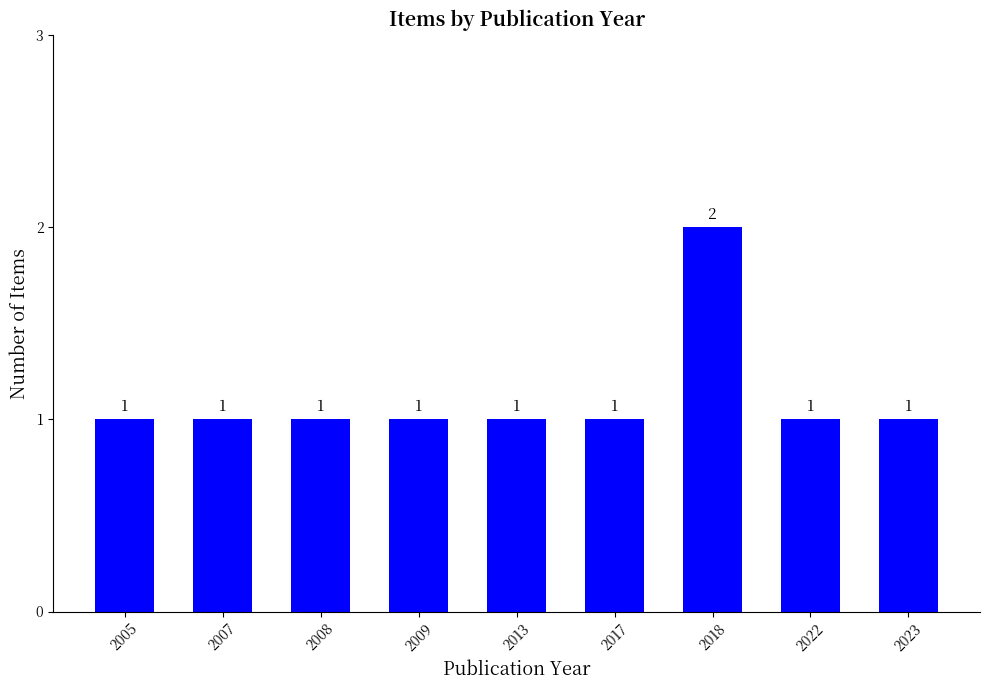

The value at 2008 is 1. True or false?

True